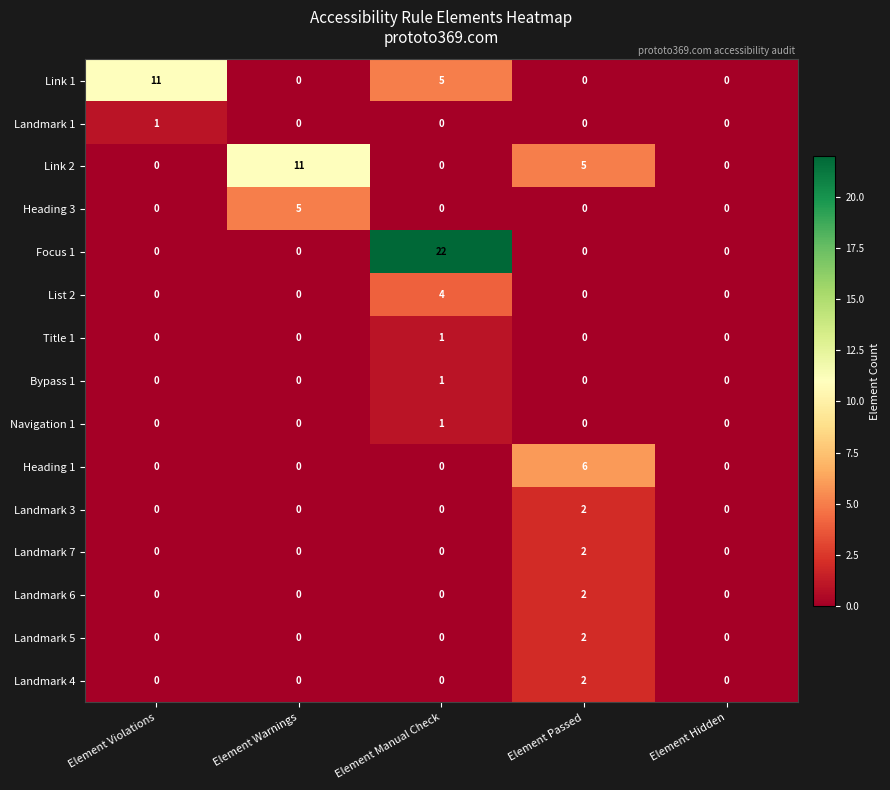

The value of Navigation 1 at Element Warnings is 0. True or false?

True